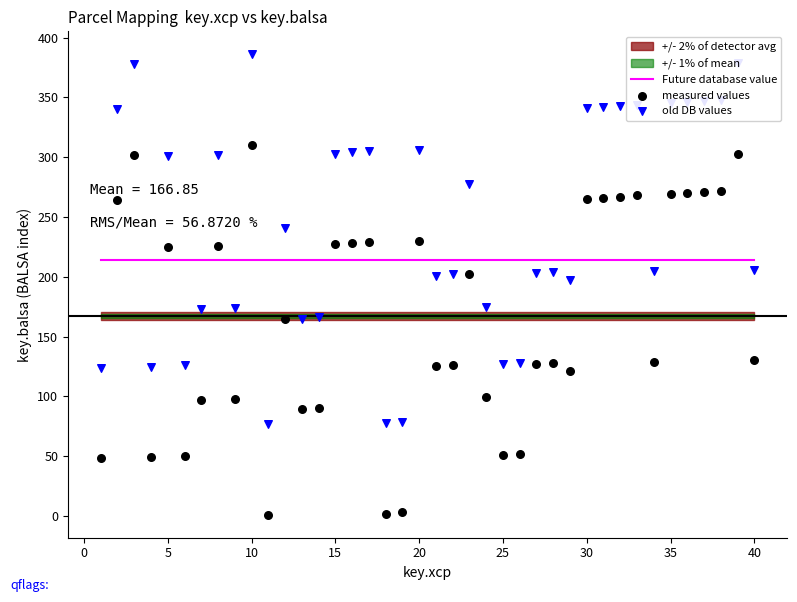

Which series has the widest spread of Y values?

measured values